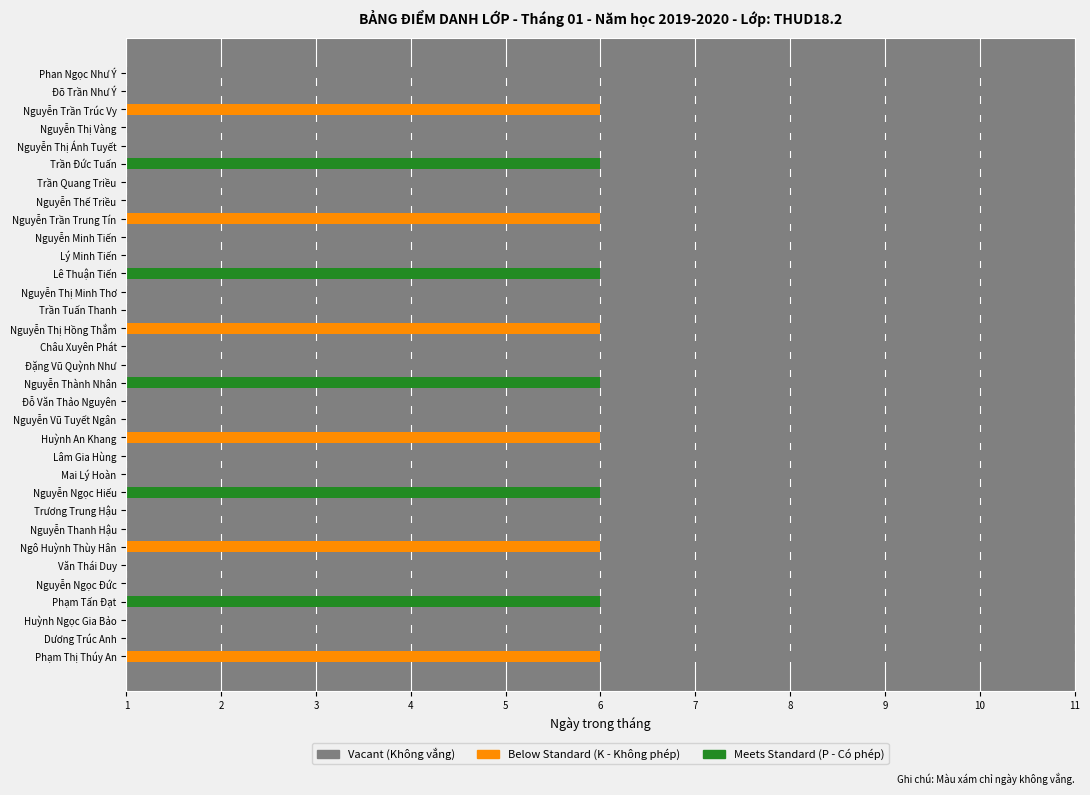

List the series in order of their overall mean, highest first.

Vacant (T=0), Below Standard (K), Meets Standard (P)